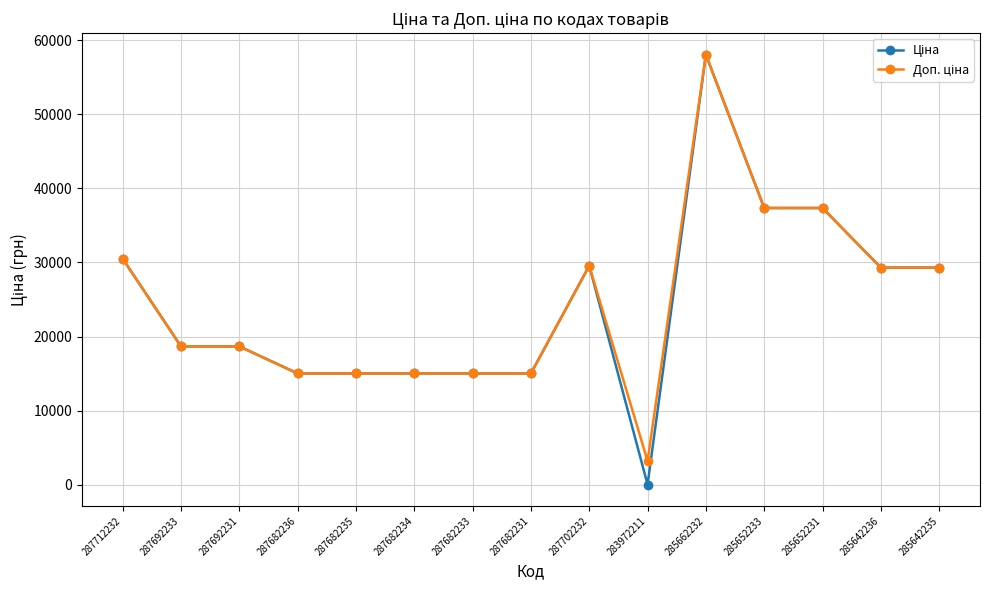

Count the number of data series in this chart.

2